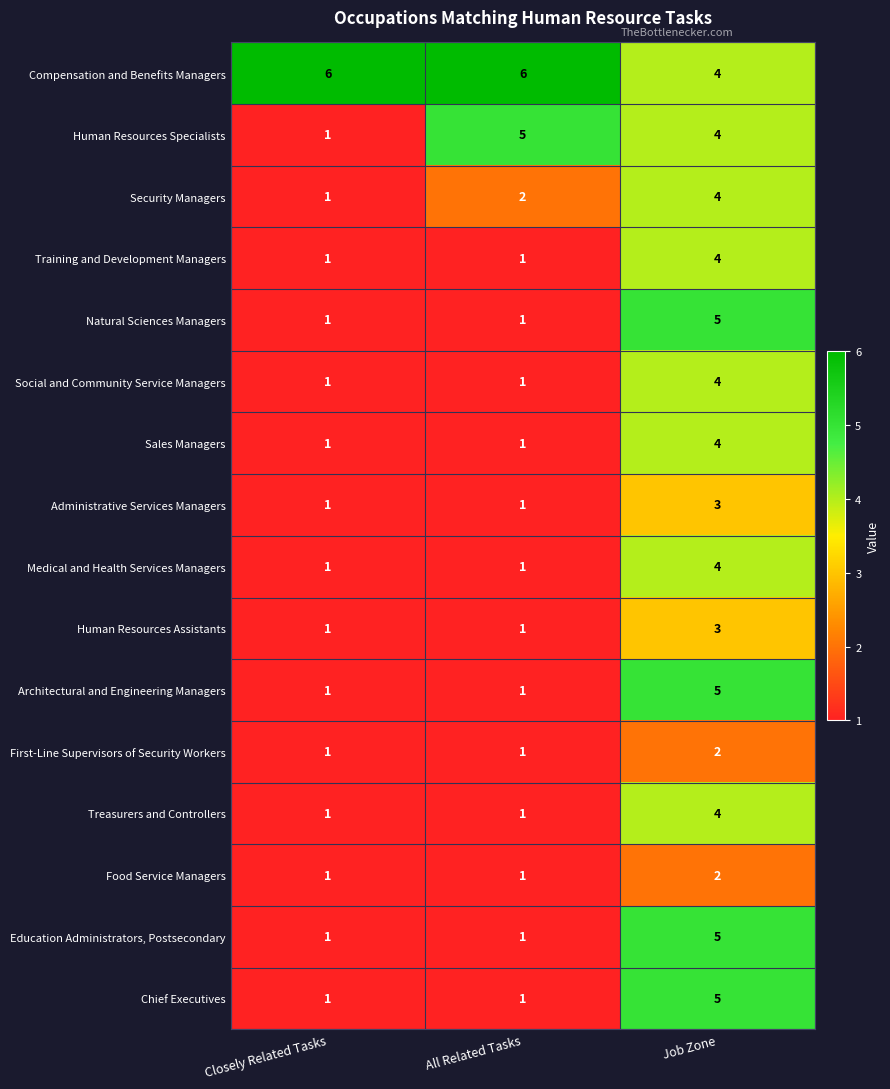

The value of Human Resources Specialists at Closely Related Tasks is 0. True or false?

False